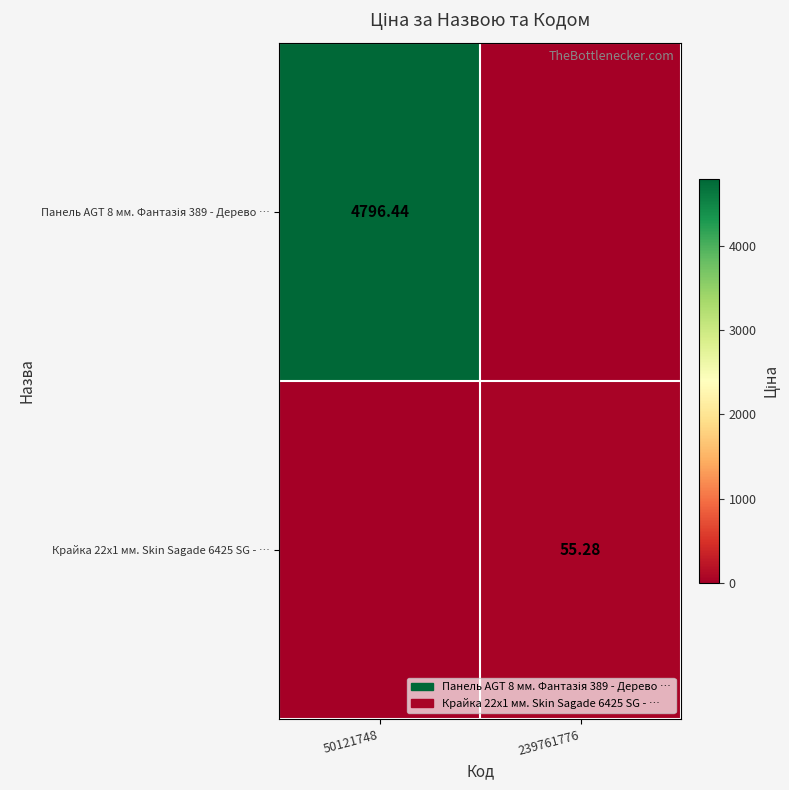

True or false: Панель AGT 8 мм. Фантазія 389 - Дерево … has a value of 4796.4 at 50121748.

True